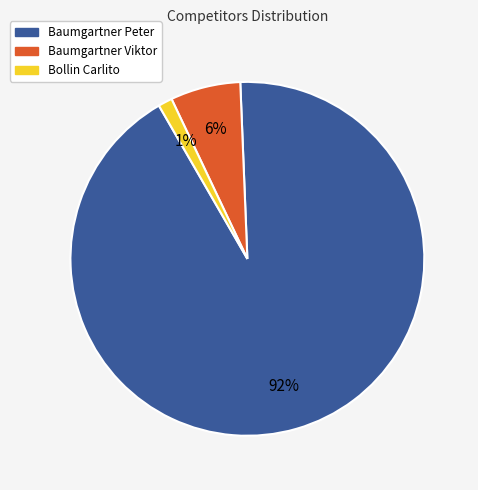

Is there a majority slice in this chart?

Yes